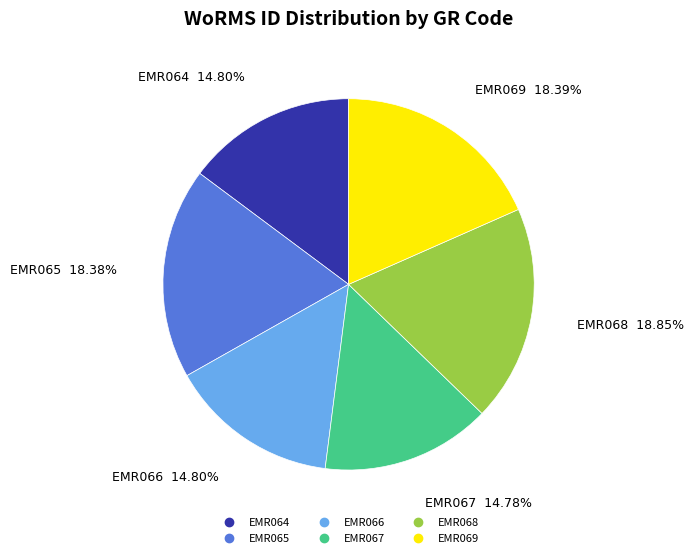

To the nearest percent, what percentage of the pie is EMR067?

15%